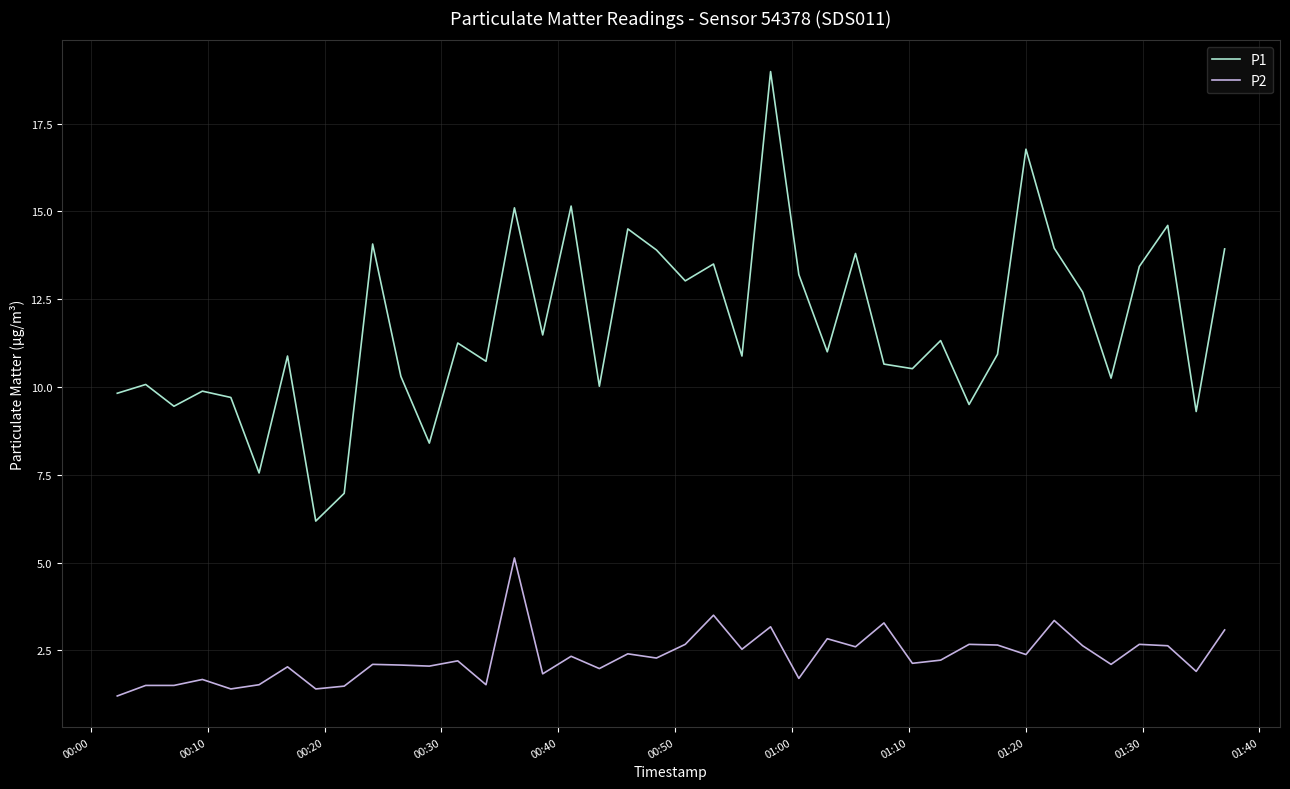

Which series has the largest total across all categories?

P1